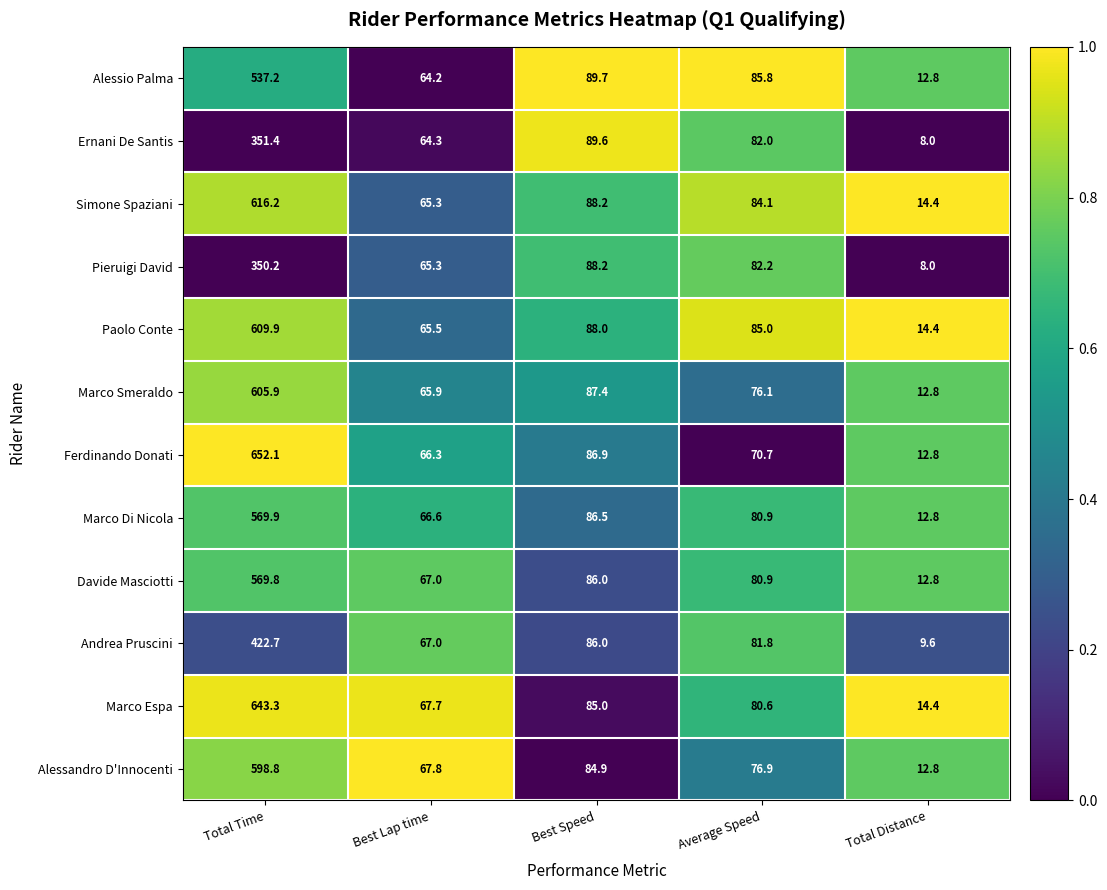

At which label is Marco Smeraldo closest to 309?

Best Speed